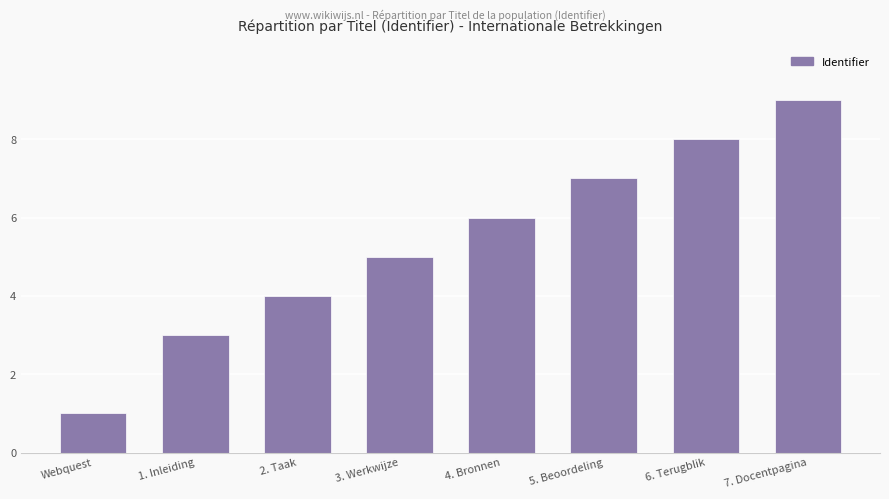

Reading right to left, transcribe all the data shown in this chart.

9	8	7	6	5	4	3	1